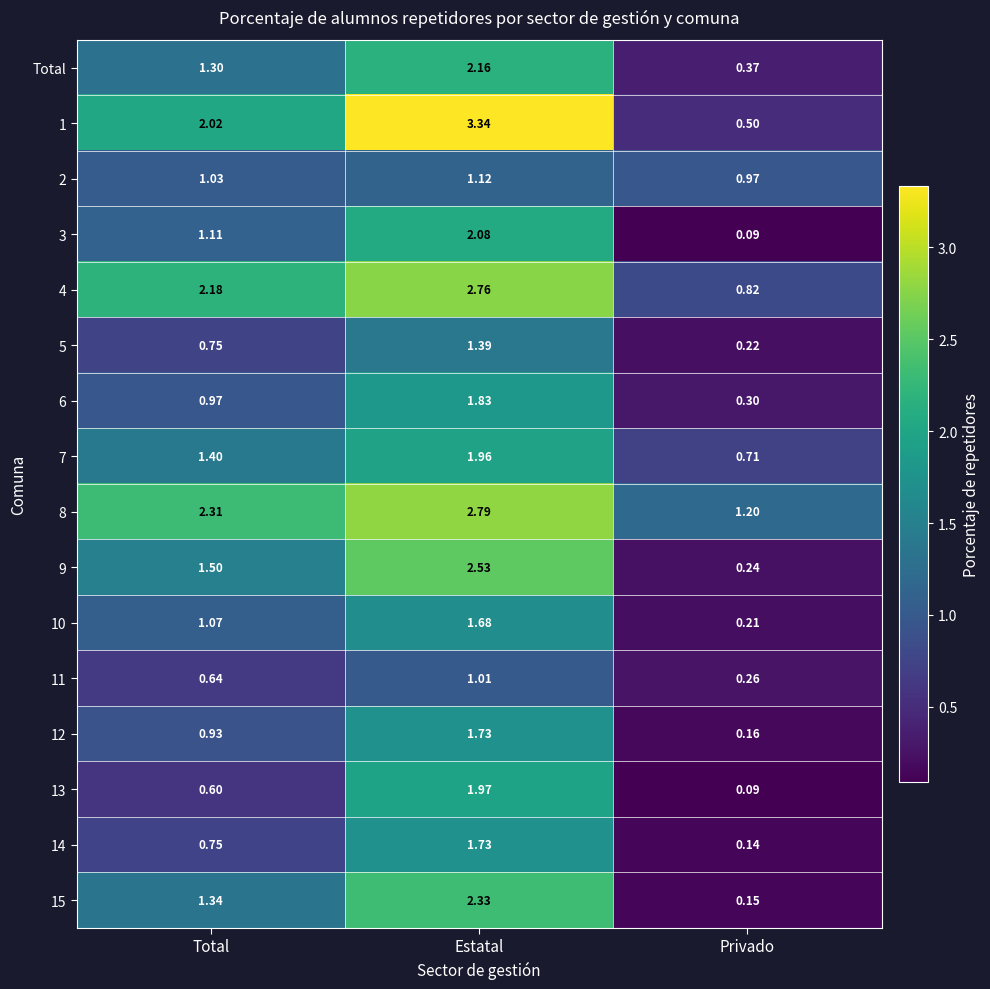

Which label corresponds to the smallest value in the chart?

Privado